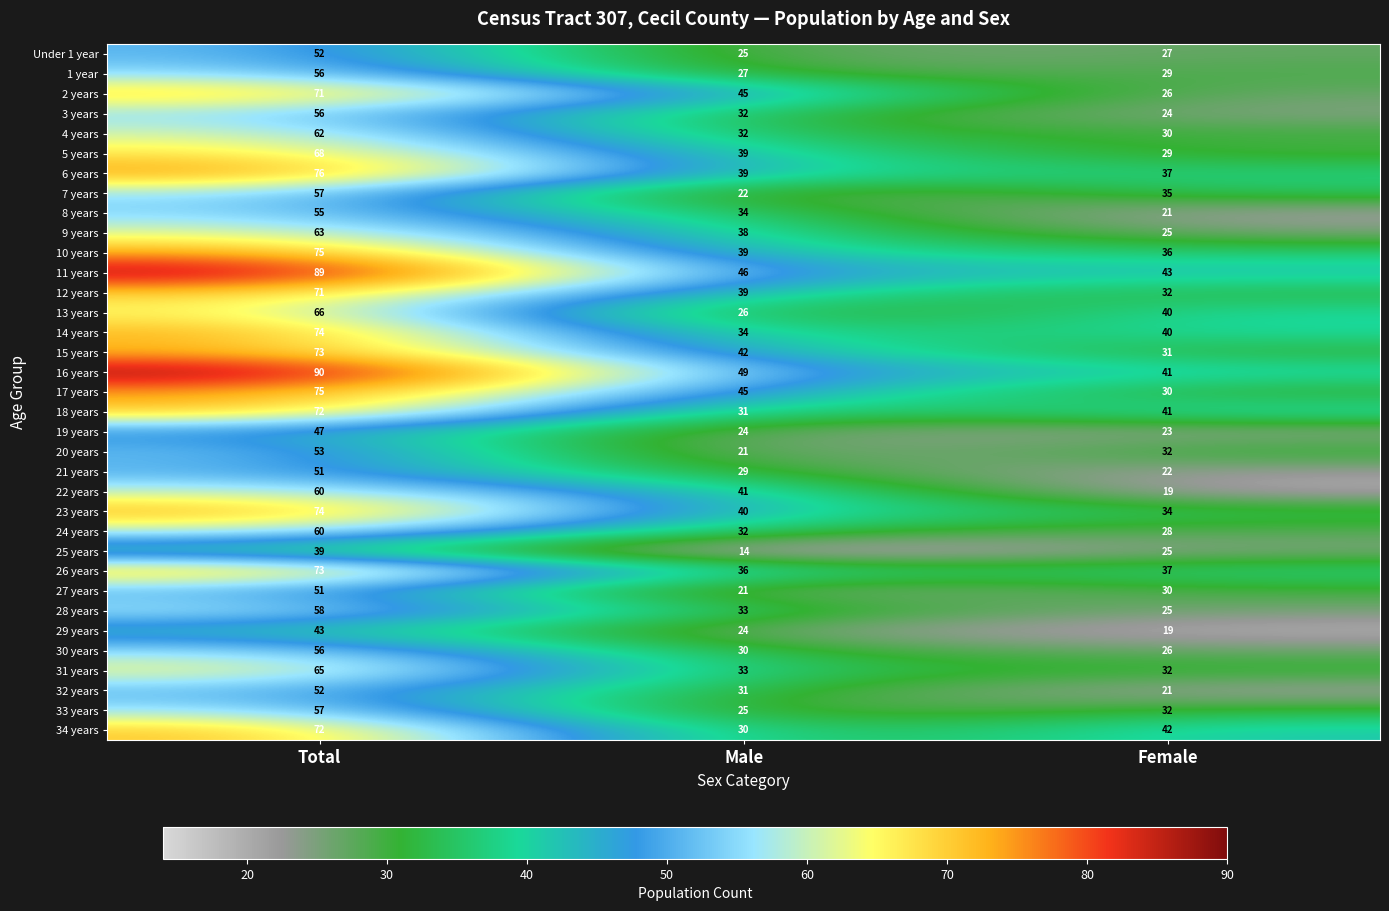

Which series has the widest spread of values?

16 years